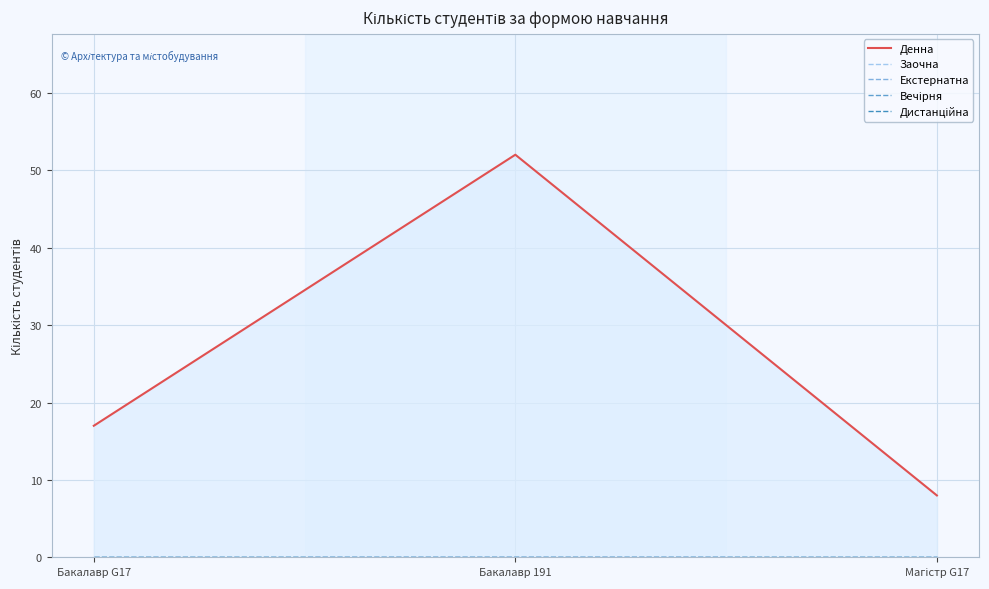

What is the label of the 2nd point from the right?

Бакалавр 191